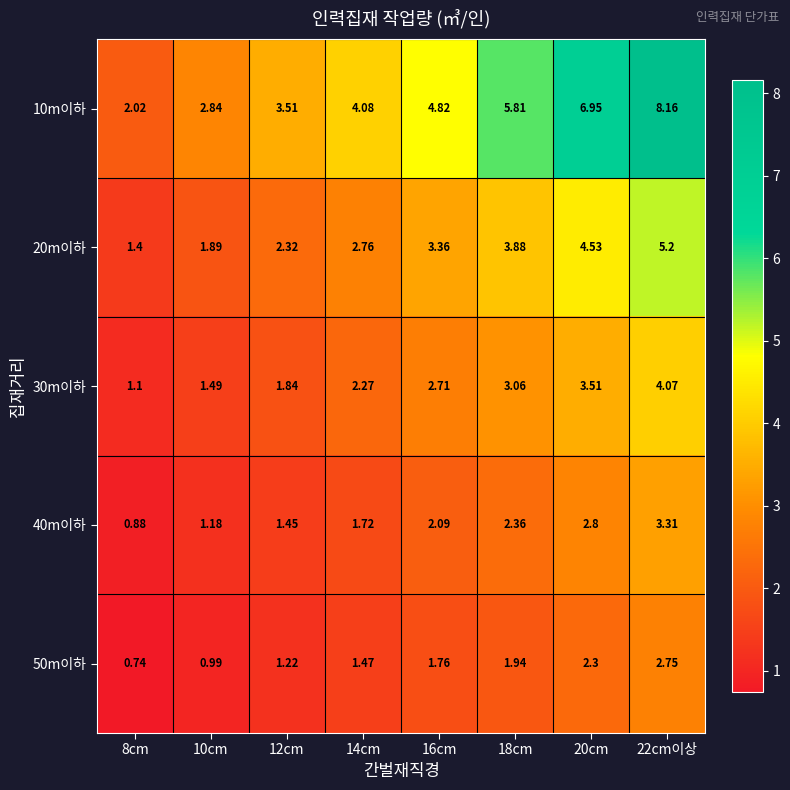

Is the value of 30m이하 at 8cm greater than the value of 20m이하 at 14cm?

No